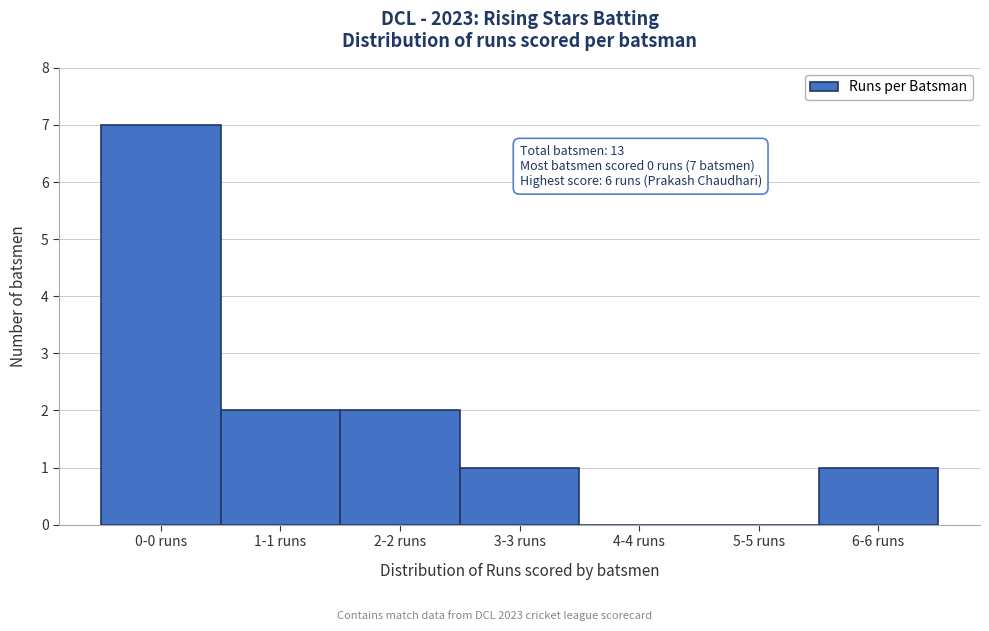

Reading left to right, extract all data points from this chart.

0-0 runs=7	1-1 runs=2	2-2 runs=2	3-3 runs=1	4-4 runs=0	5-5 runs=0	6-6 runs=1